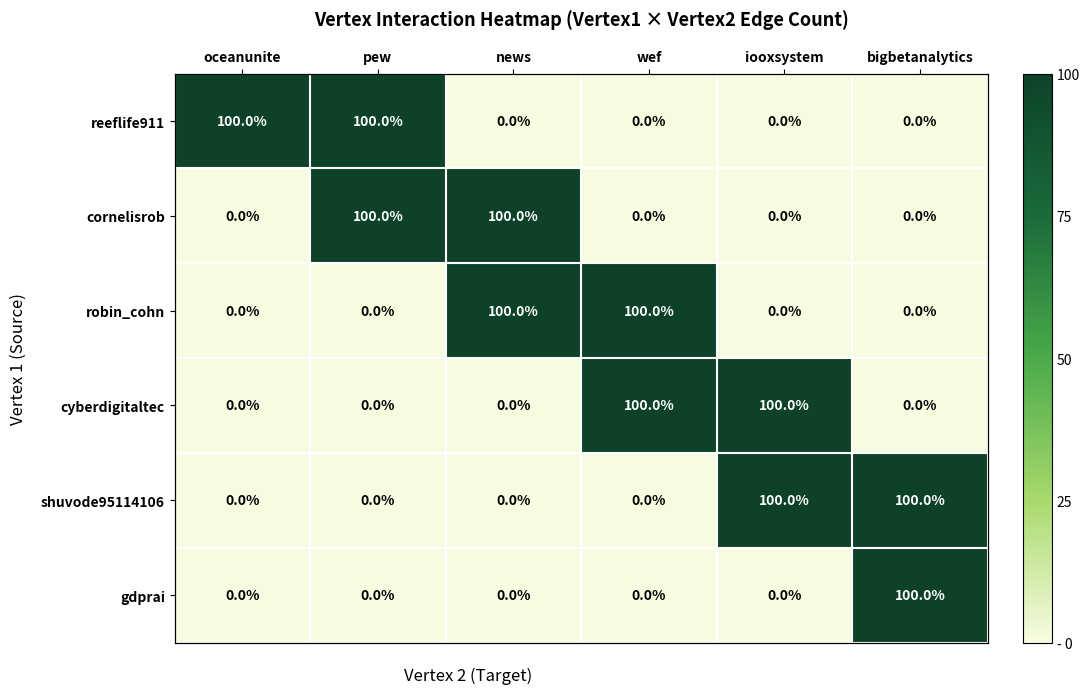

Is it true that cyberdigitaltec equals 0 at oceanunite?

True